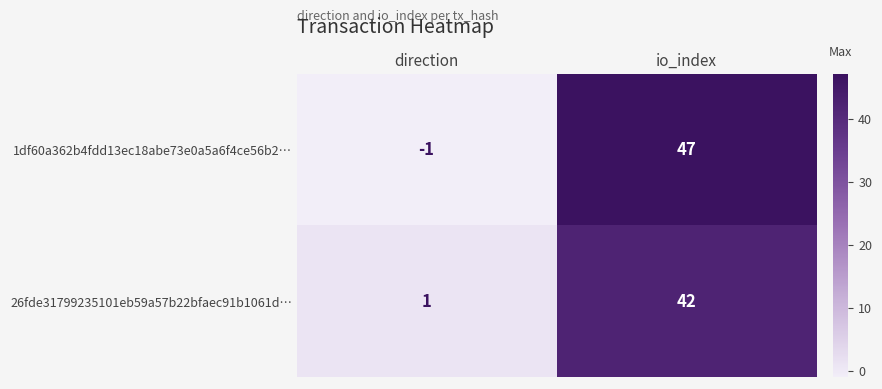

Rank the series at direction from highest to lowest value.

26fde31799235101eb59a57b22bfaec91b1061d…, 1df60a362b4fdd13ec18abe73e0a5a6f4ce56b2…